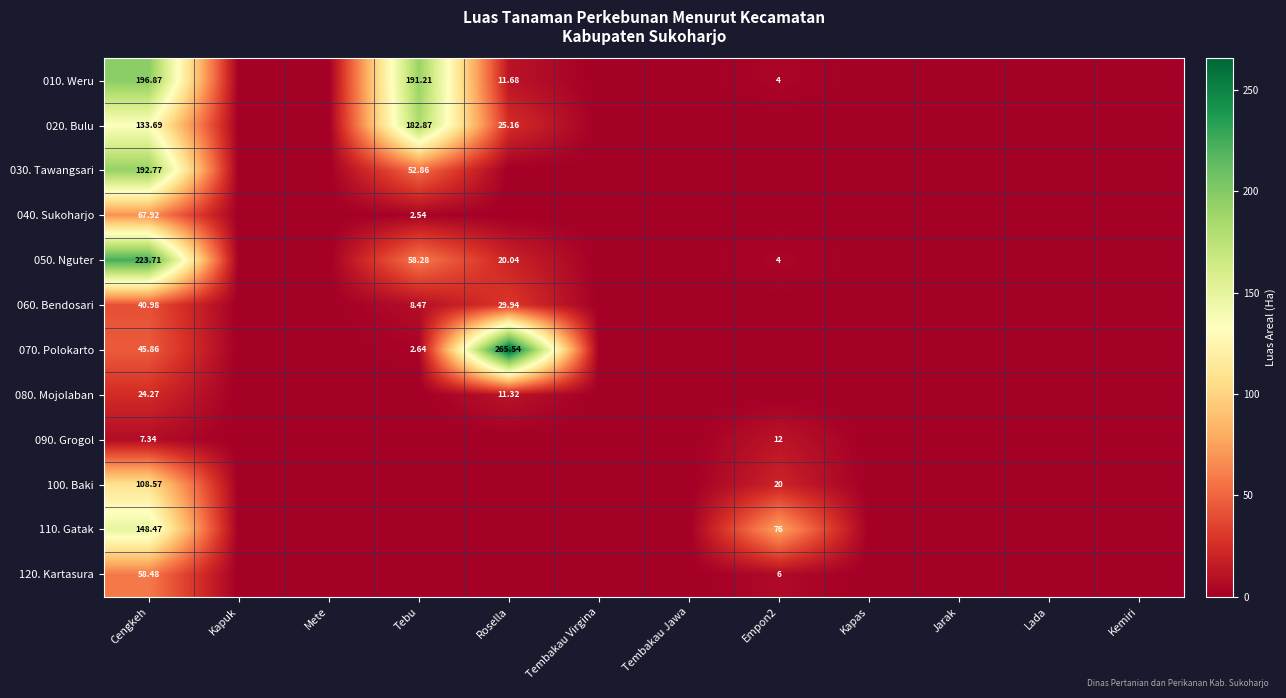

Rank the series at Cengkeh from lowest to highest value.

090. Grogol, 080. Mojolaban, 060. Bendosari, 070. Polokarto, 120. Kartasura, 040. Sukoharjo, 100. Baki, 020. Bulu, 110. Gatak, 030. Tawangsari, 010. Weru, 050. Nguter